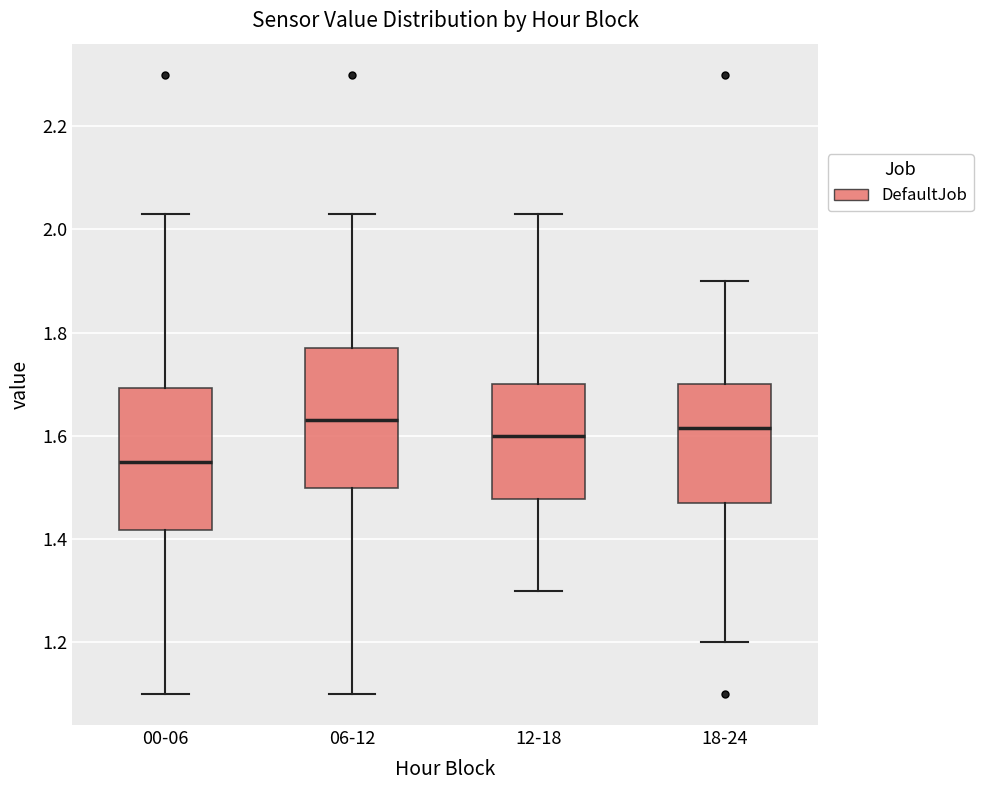

Where does the median line of the box for 12-18 sit on the y-axis? The values are not printed on the chart, so give them approximately, as read against the axis.

1.60